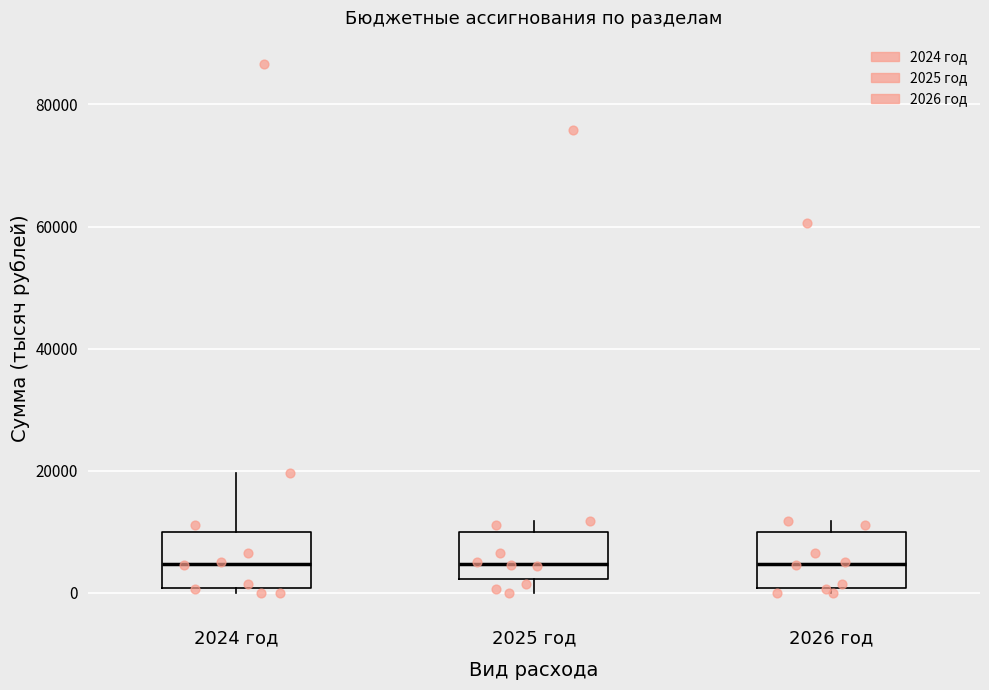

Reading left to right, read every box against the y-axis: the position of its median line, the range the box covers, and the ends of its whiskers. The values are not printed on the chart, so give them approximately, as read against the axis.

2024 год: median 4000, box 0 to 10000, whiskers 0 (just below the box's lower edge) to 20000
2025 год: median 4000, box 2000 to 10000, whiskers 0 to 12000
2026 год: median 4000, box 0 to 10000, whiskers 0 (just below the box's lower edge) to 12000